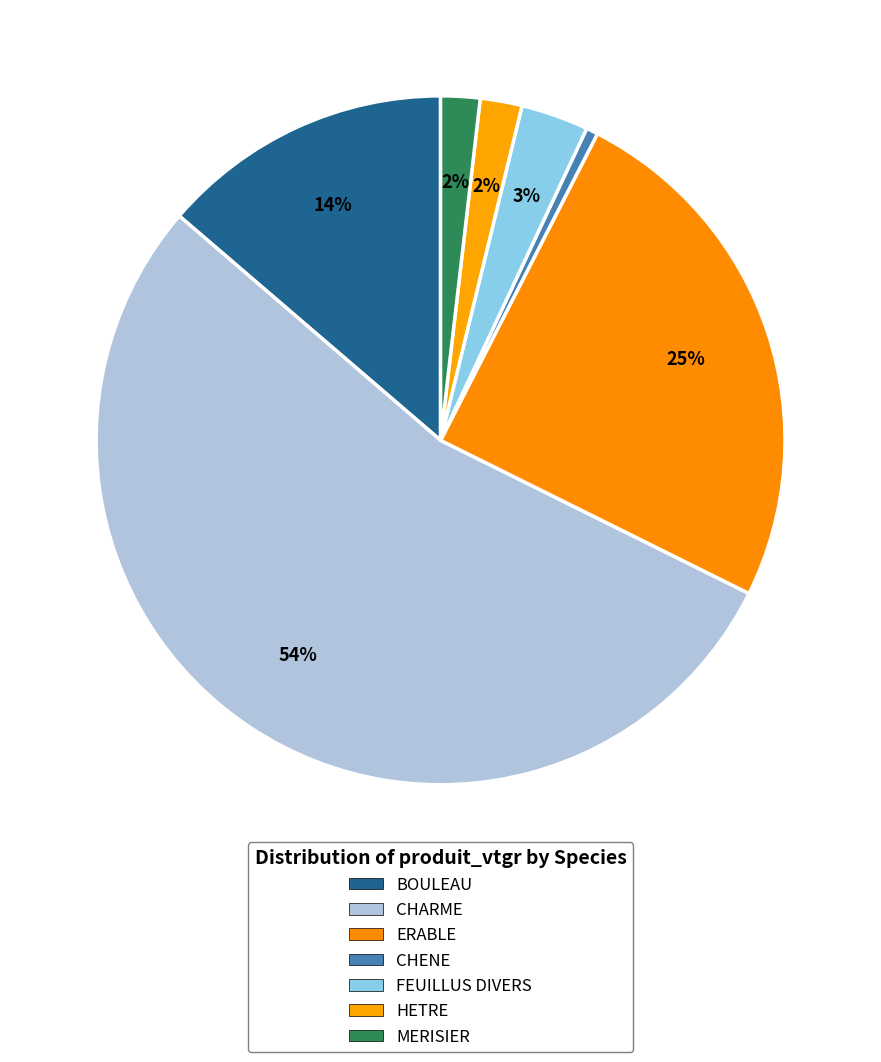

To the nearest percent, what percentage of the pie is ERABLE?

25%